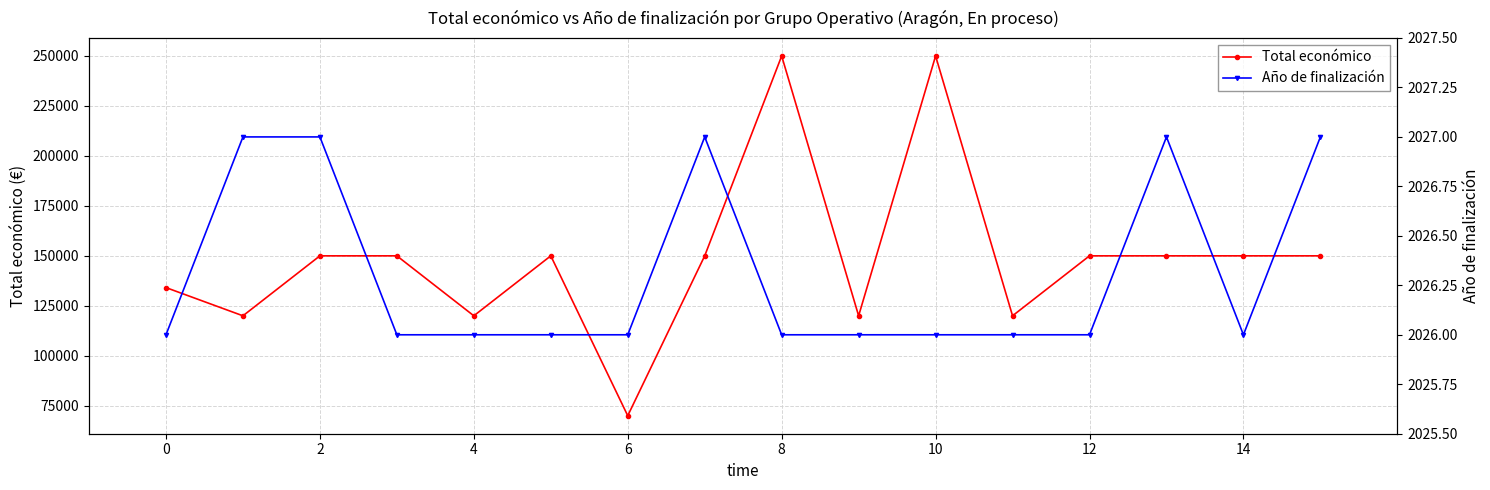

True or false: Total económico has more than 1 points higher than both neighbors.

True